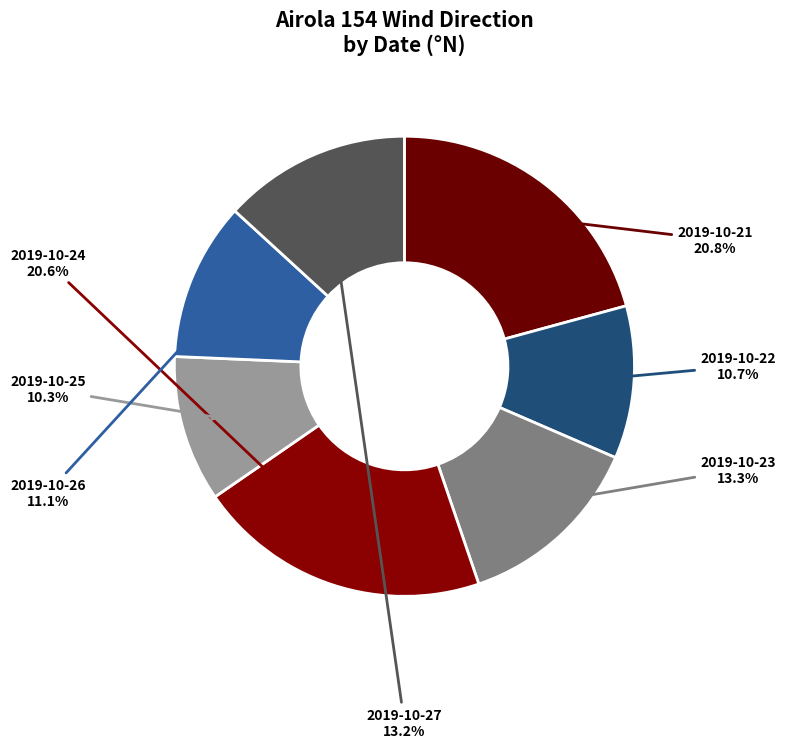

To the nearest percent, what is the difference between the largest and smallest slice percentages?

10%